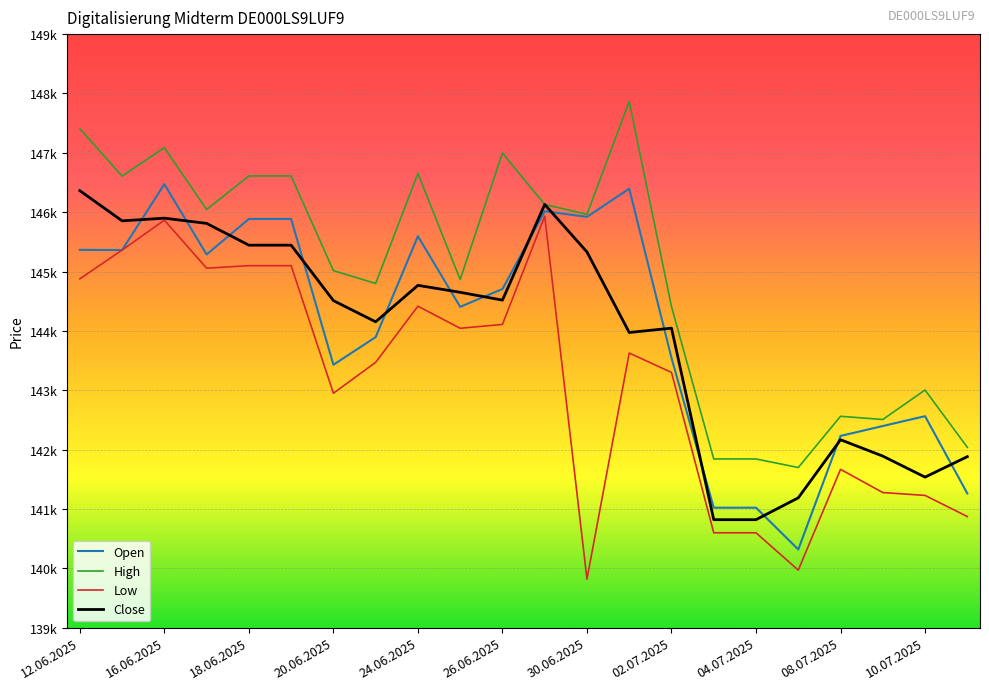

Does the chart display data point markers on the line(s)?

No